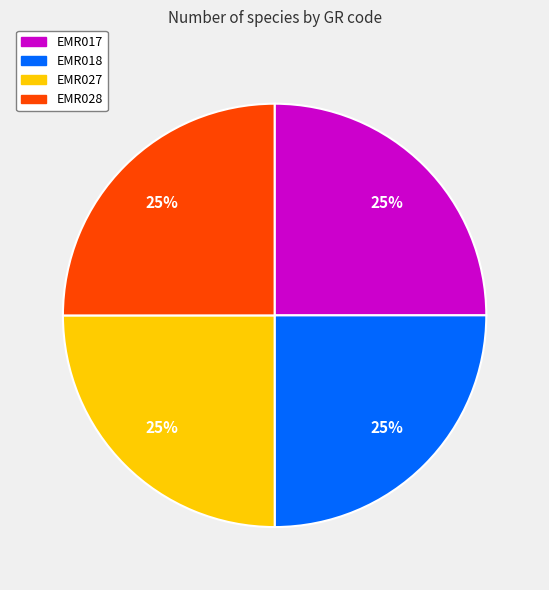

To the nearest percent, what is the combined percentage of EMR018 and EMR028?

50%